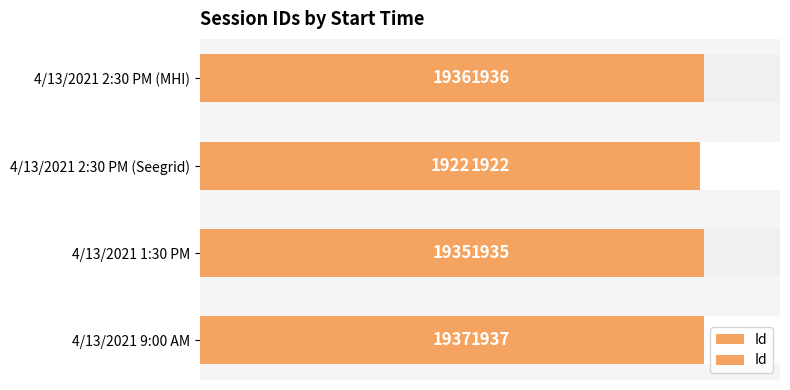

Does the chart contain any negative values?

No